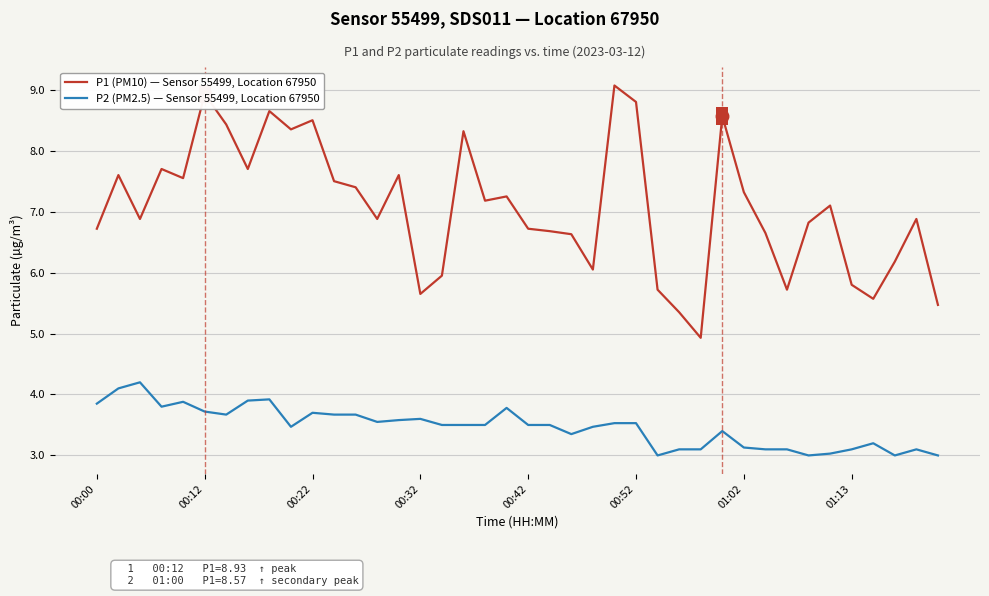

What are all the series names shown in the legend?

P1 (PM10) — Sensor 55499, Location 67950, P2 (PM2.5) — Sensor 55499, Location 67950